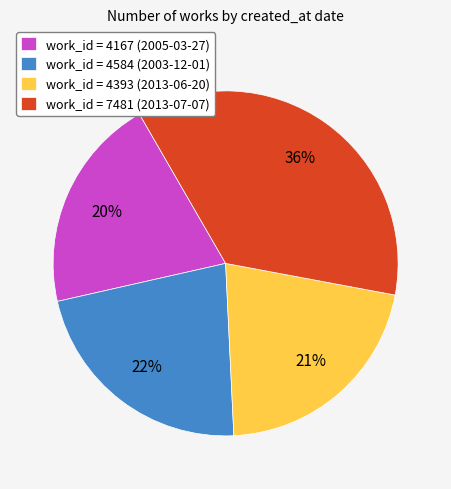

True or false: work_id = 7481 (2013-07-07) accounts for 36% of the total.

True